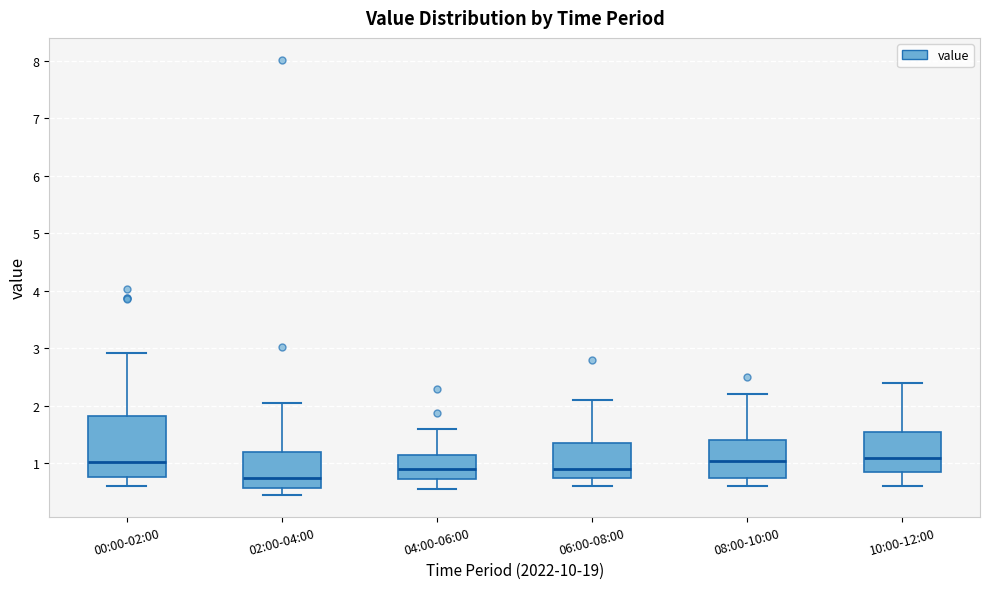

Where does the lower whisker of the box for 08:00-10:00 end on the y-axis? The values are not printed on the chart, so give them approximately, as read against the axis.

0.6